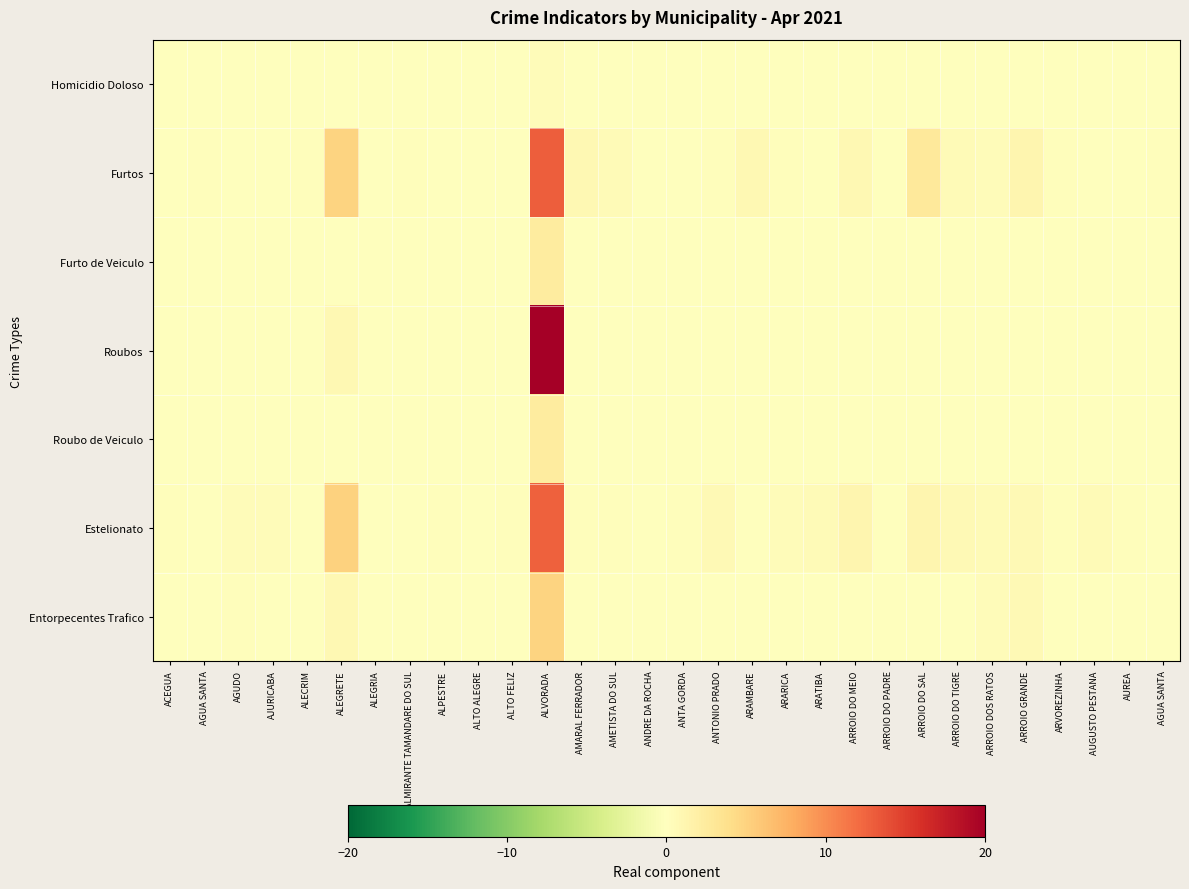

What is the total value across all series at AMETISTA DO SUL?

0.7